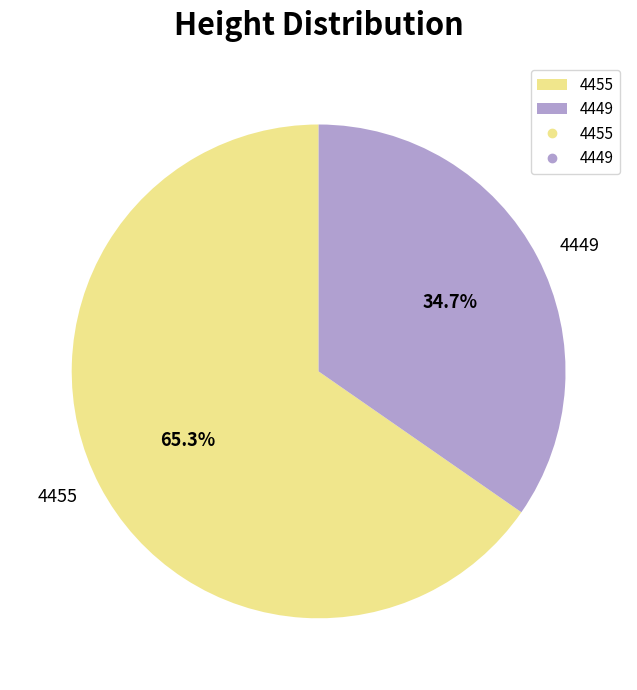

Which slice is the smallest?

4449